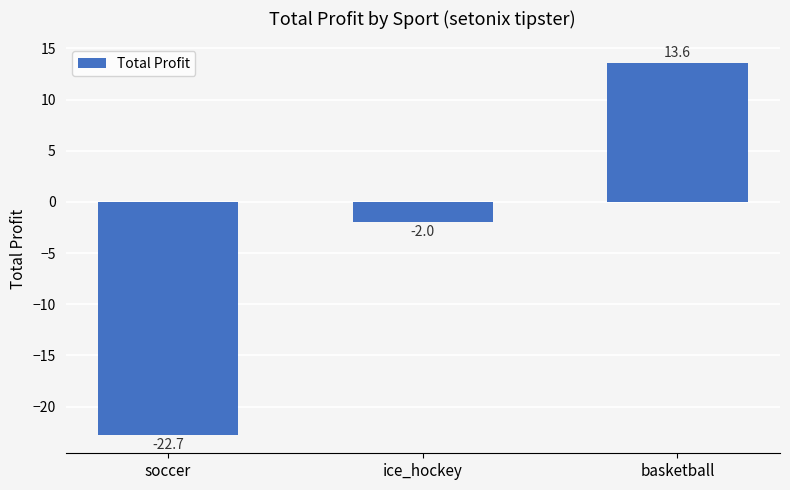

Between ice_hockey and basketball, which is larger?

basketball